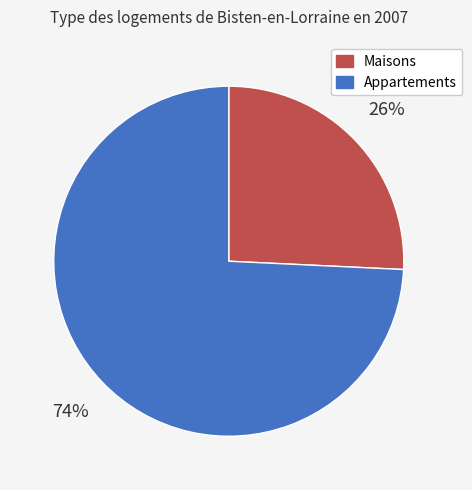

Does any single category account for the majority?

Yes